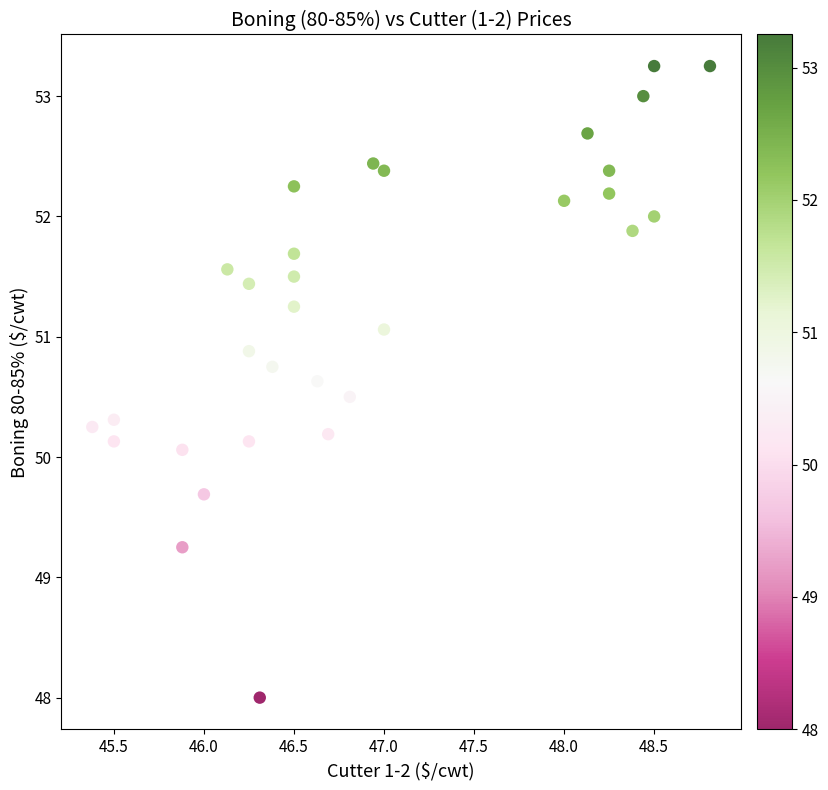

What Y value in the scatter plot is closest to 50?

50.1